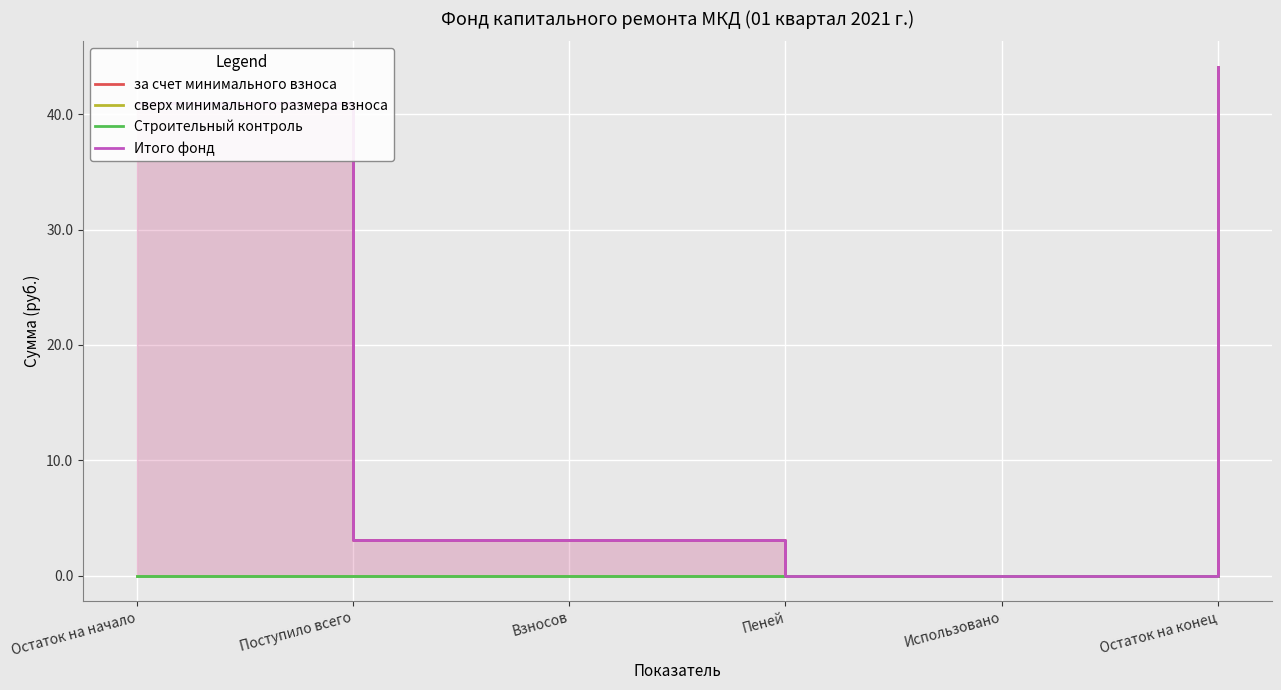

What position from the left is Пеней?

4